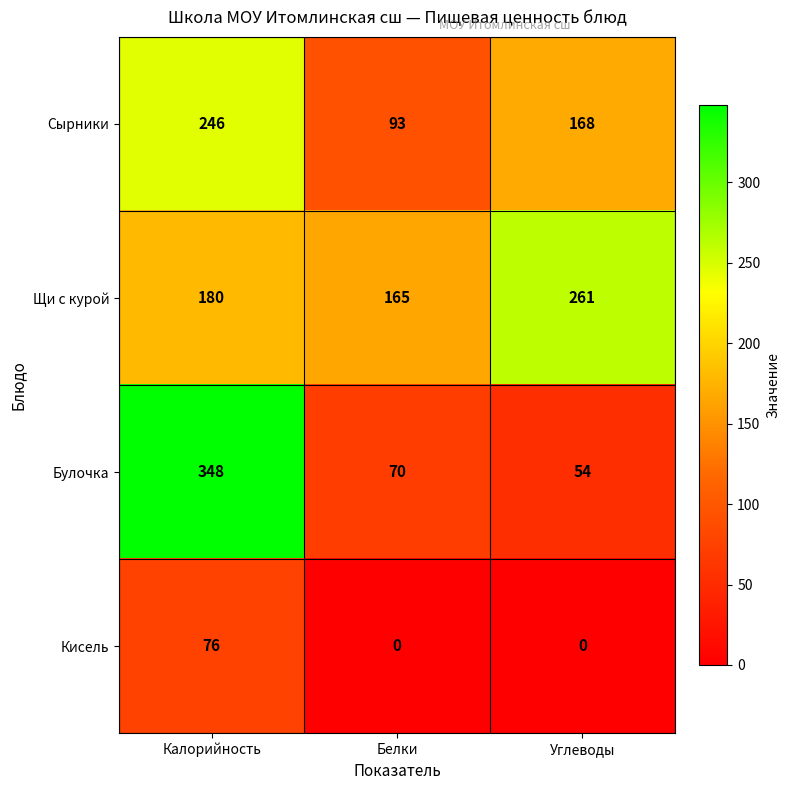

Which category has the highest value across all series?

Калорийность